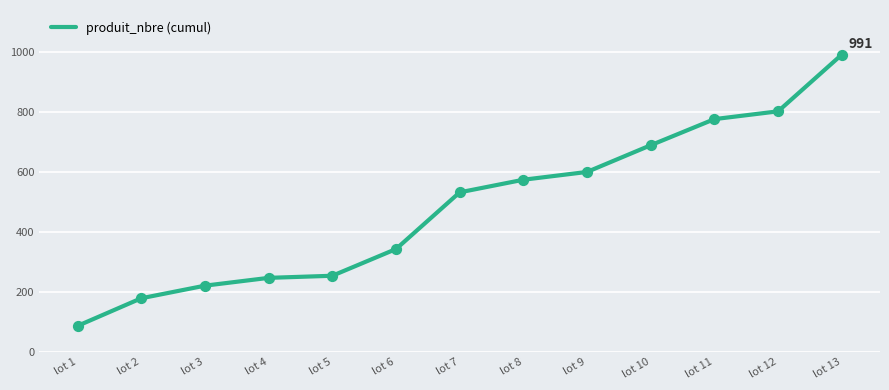

Between lot 10 and lot 6, which is larger?

lot 10